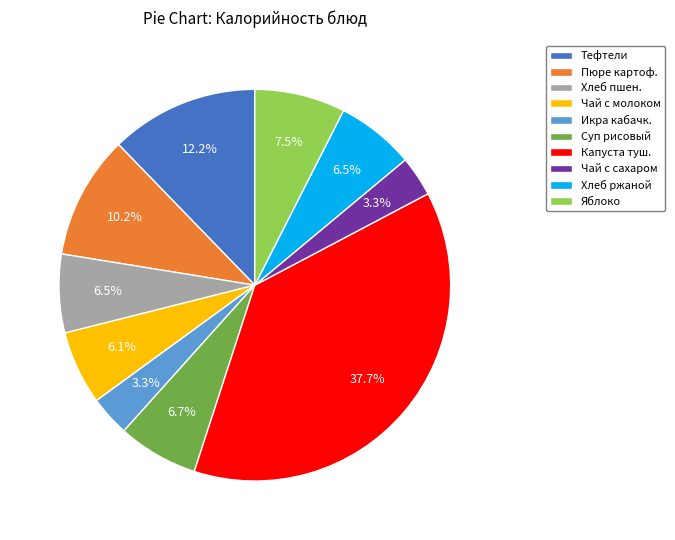

Is there a majority slice in this chart?

No